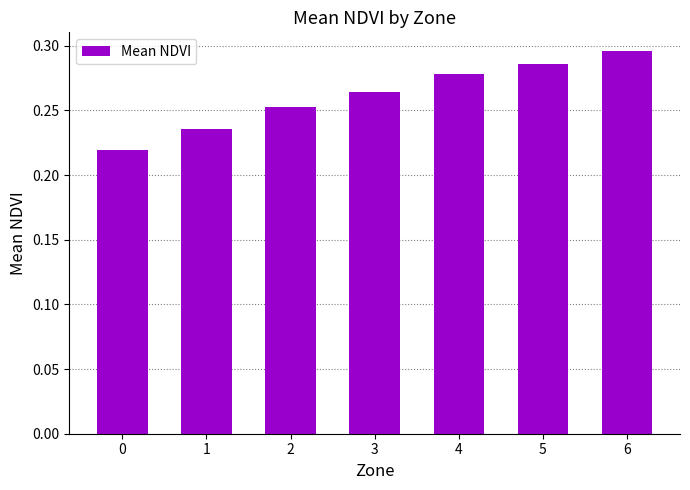

Is it true that the value at 6 is 0.5?

False